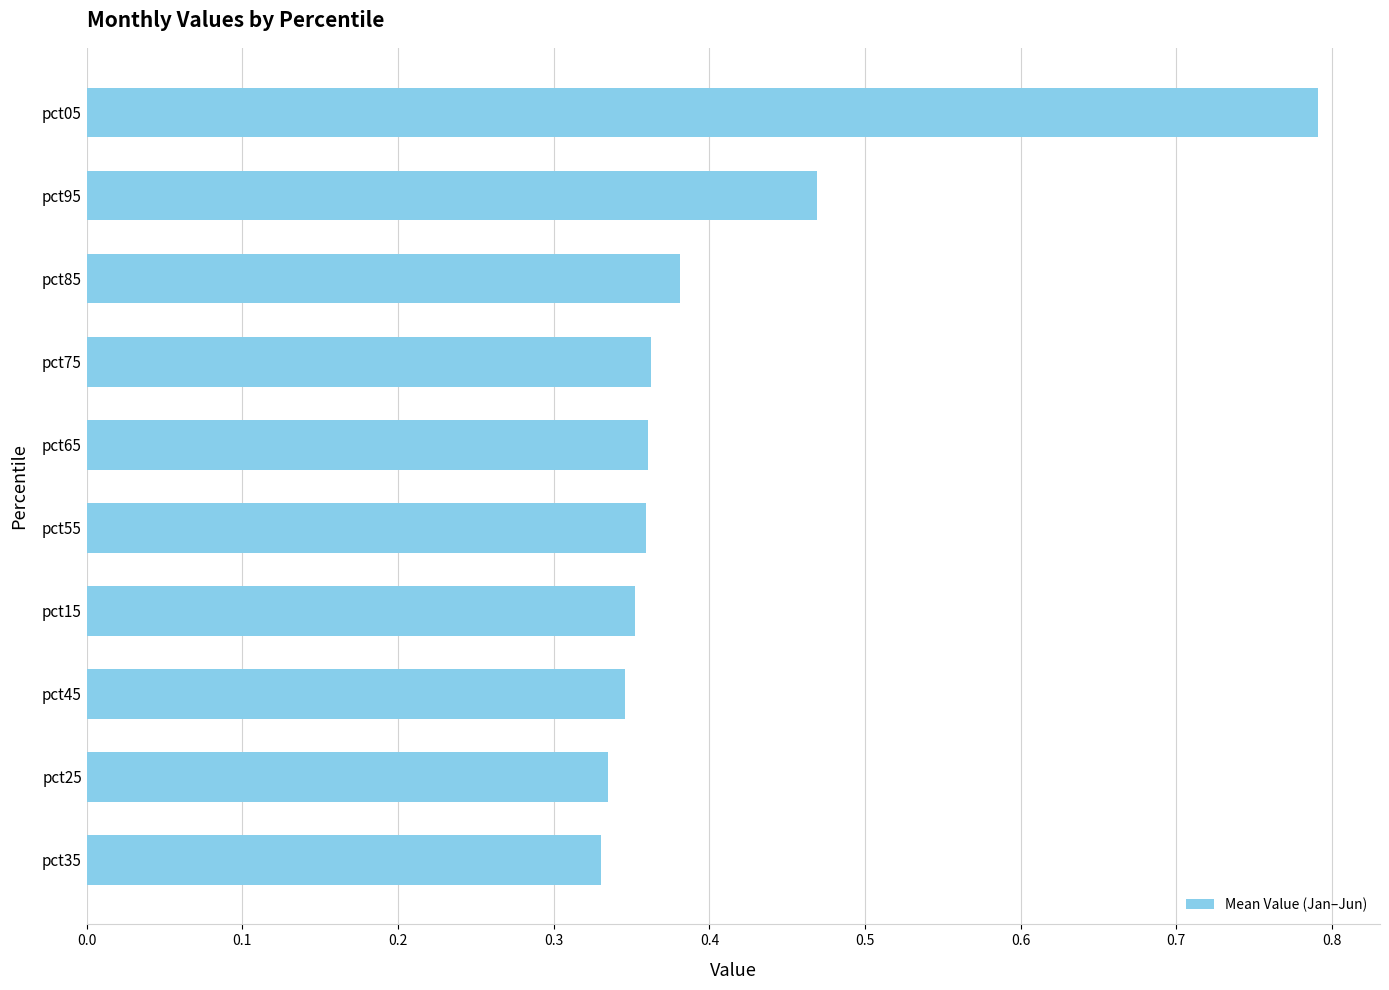

At which category does the chart reach its peak across all series?

pct05